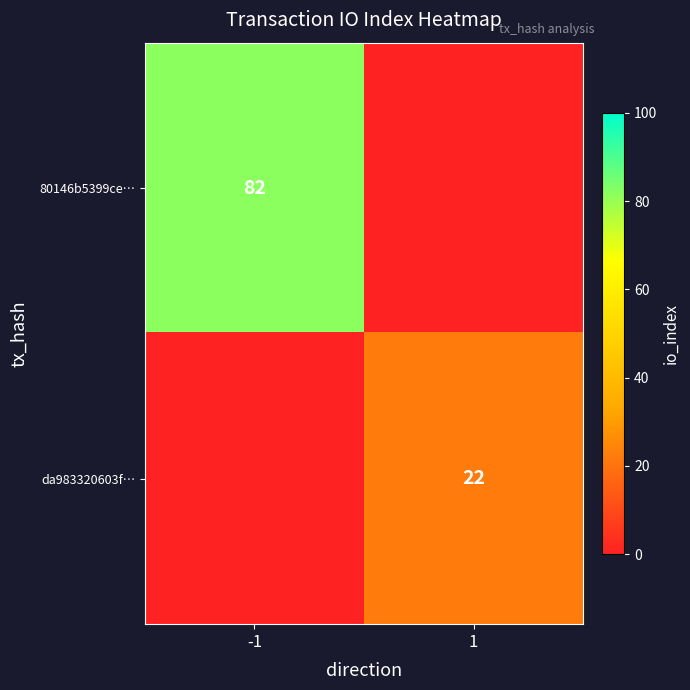

At how many categories does at least one series exceed 32?

1